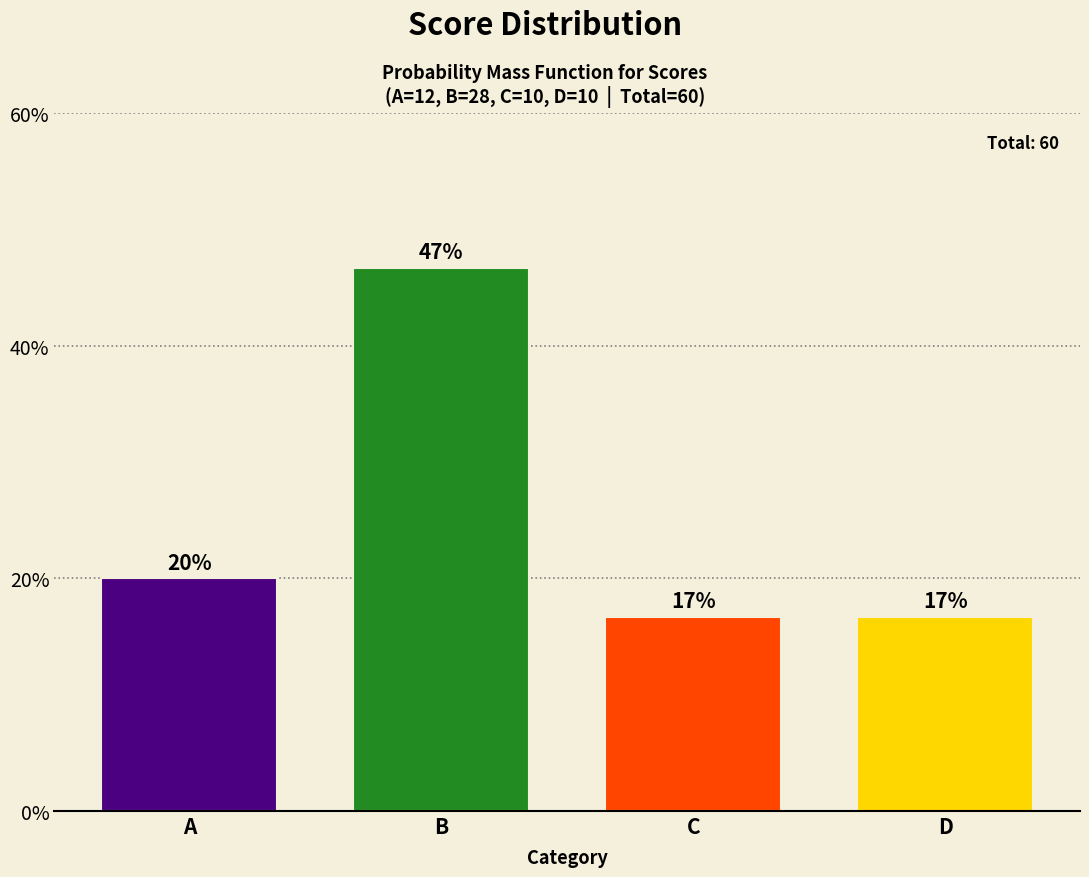

How many bars are there in total?

4